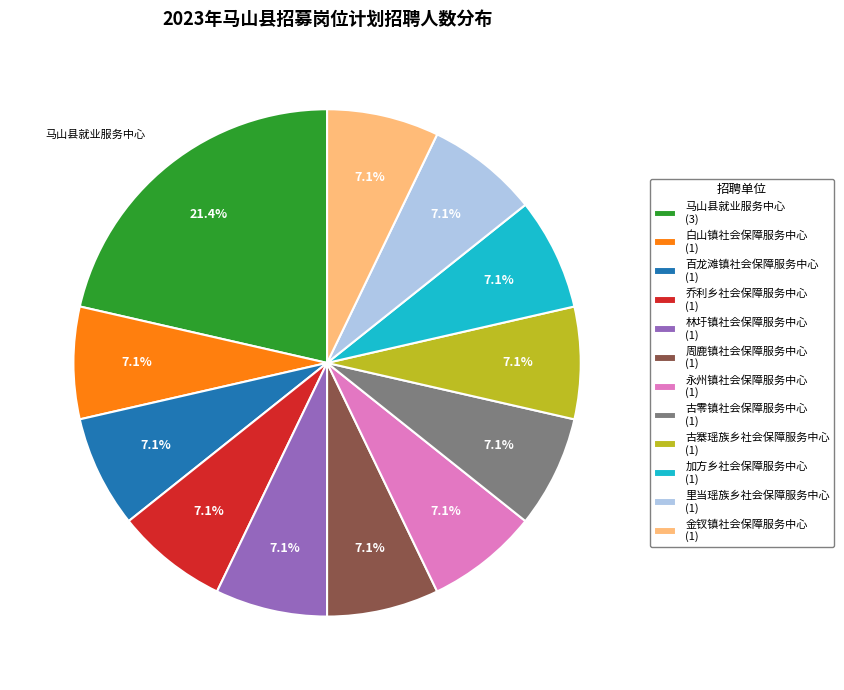

Combined, what portion of the pie is 林圩镇社会保障服务中心 and 周鹿镇社会保障服务中心?

14.3%